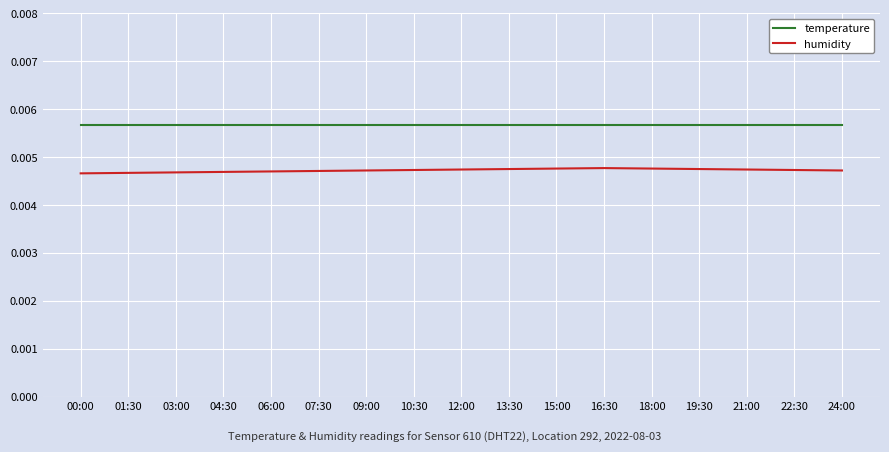

What position from the left is 16:30?

12